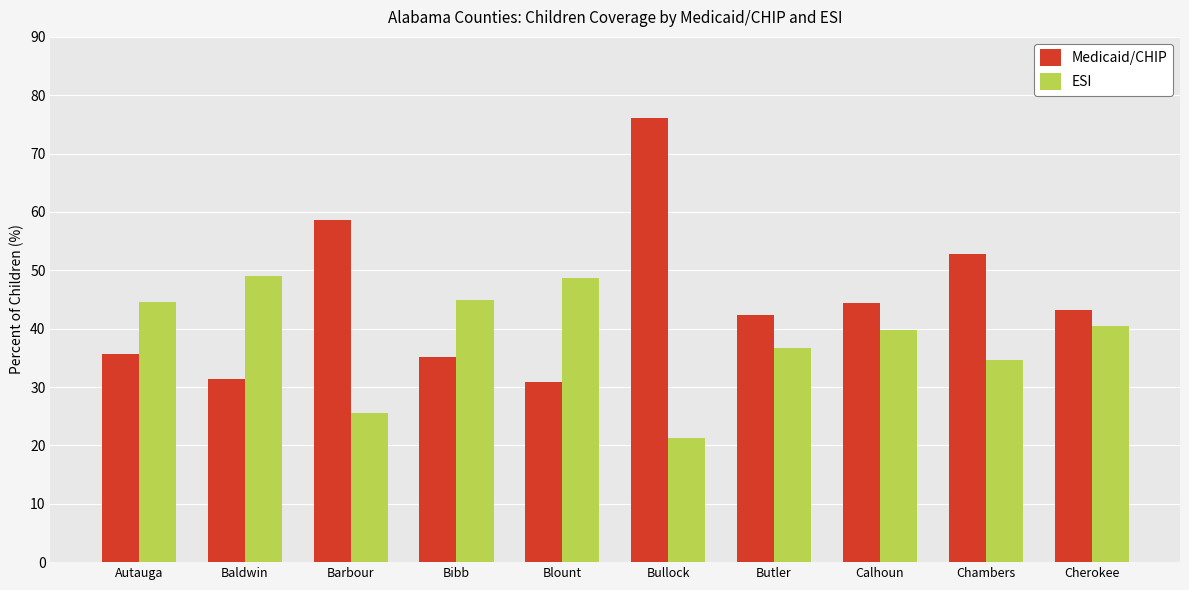

At which label does ESI first exceed 40?

Autauga